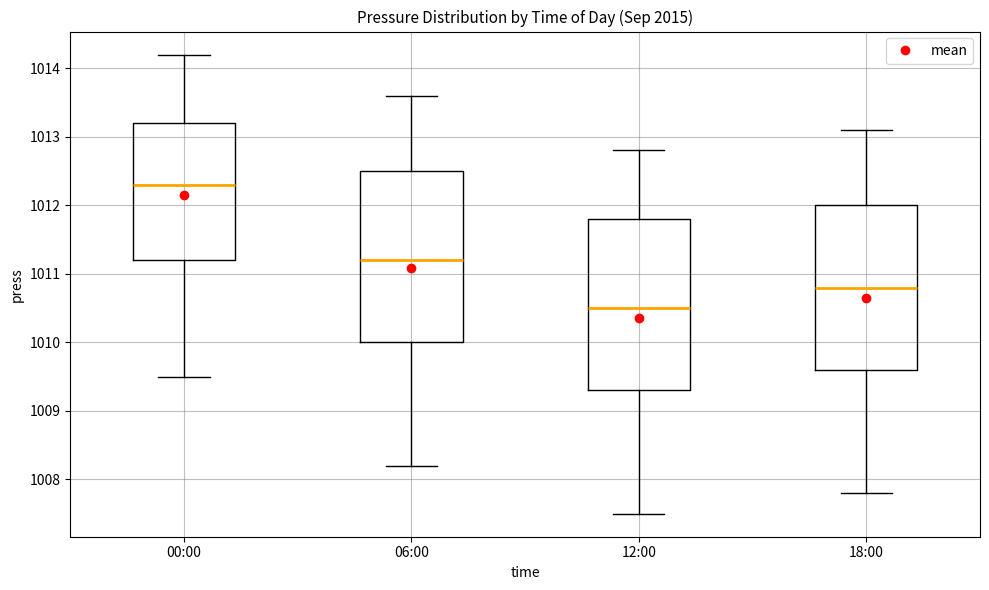

Where does the median line of the box for 06:00 sit on the y-axis? The values are not printed on the chart, so give them approximately, as read against the axis.

1011.2